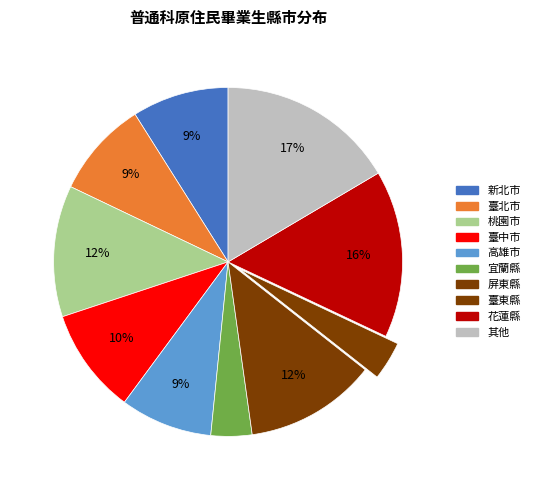

How many segments does this pie chart have?

10